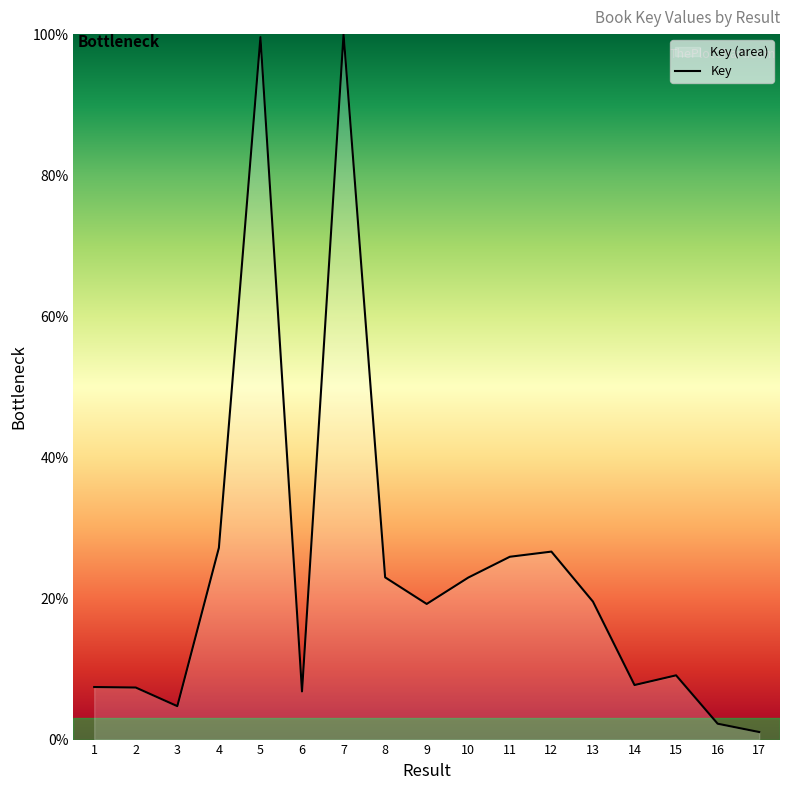

True or false: the data shows 9.2 at 9.

False